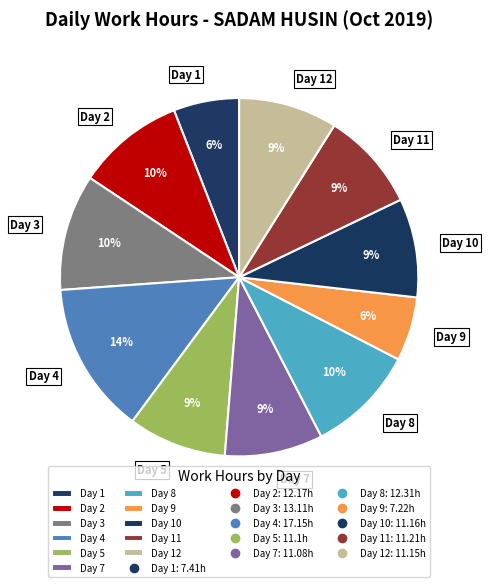

The Day 4 slice represents 14% of the pie. True or false?

True